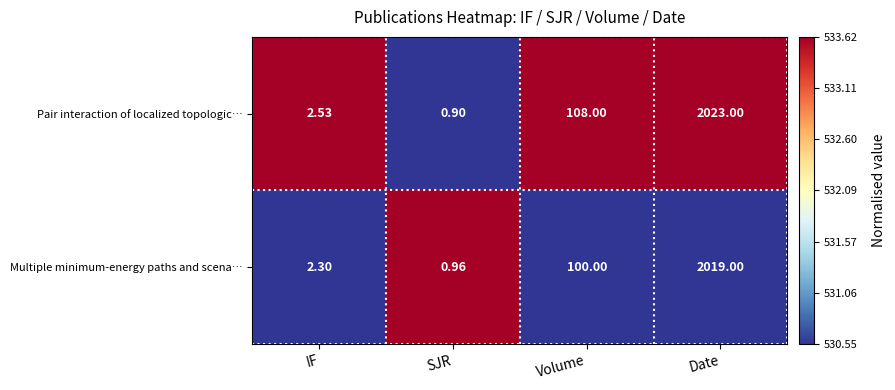

Which series has the largest total across all categories?

Pair interaction of localized topologic…